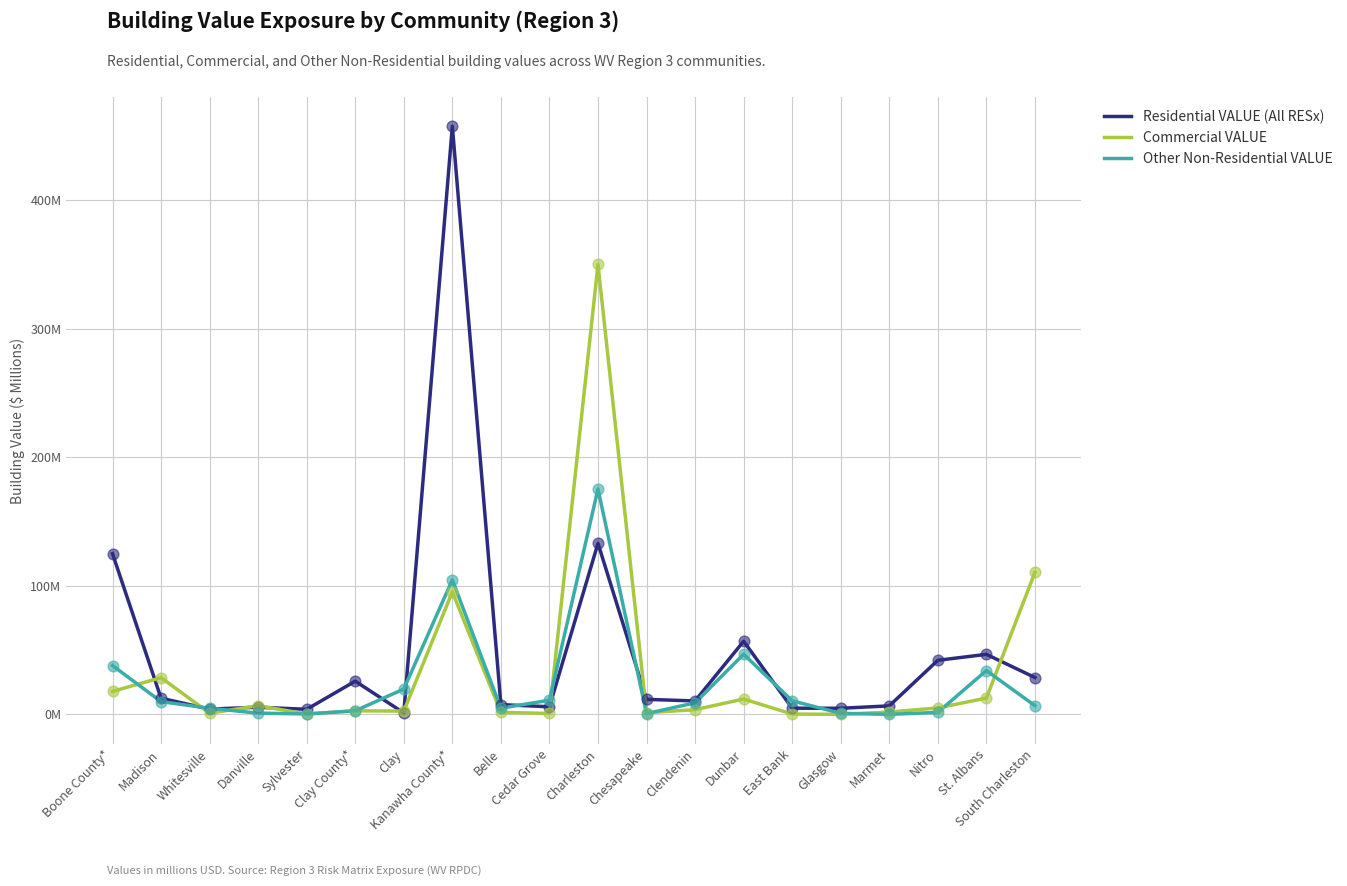

Is the value of Commercial VALUE at East Bank greater than the value of Other Non-Residential VALUE at Nitro?

No